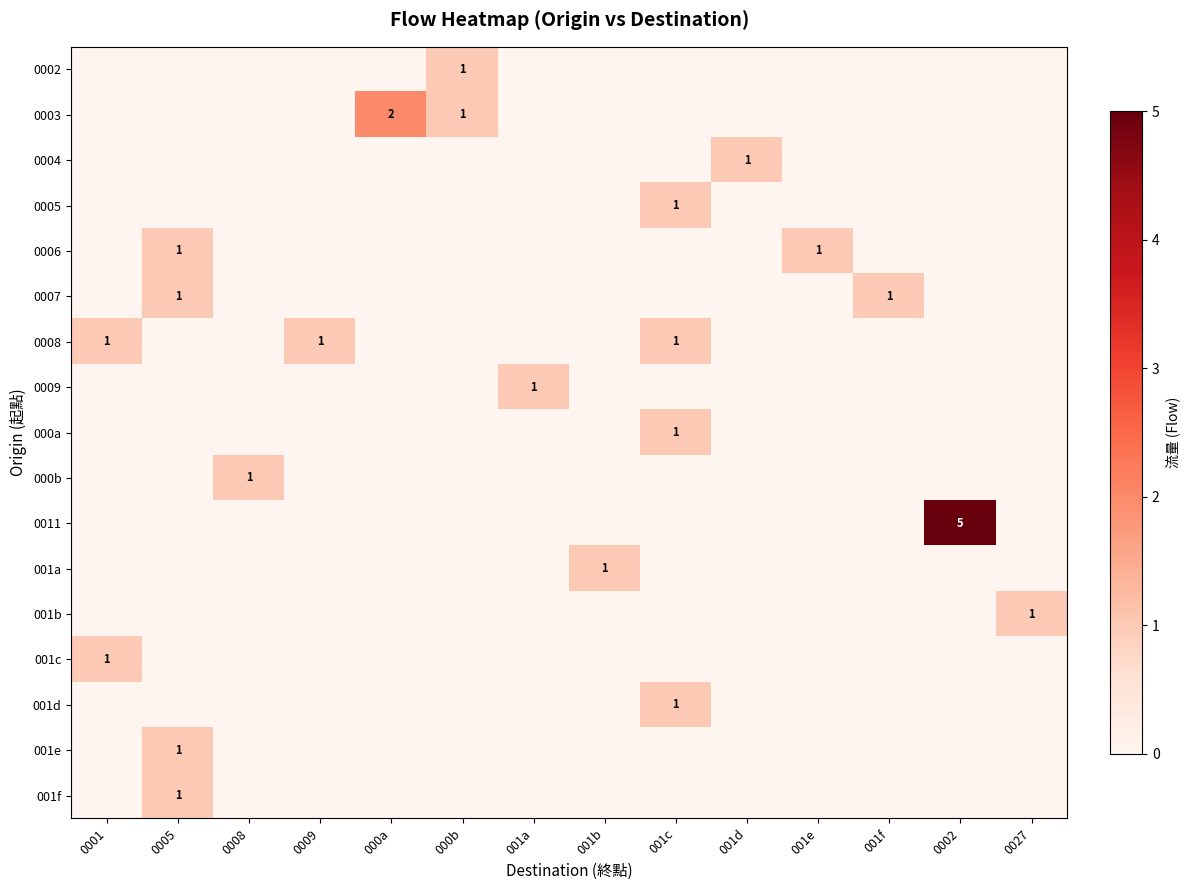

The value of 0008 at 001c is 2. True or false?

False